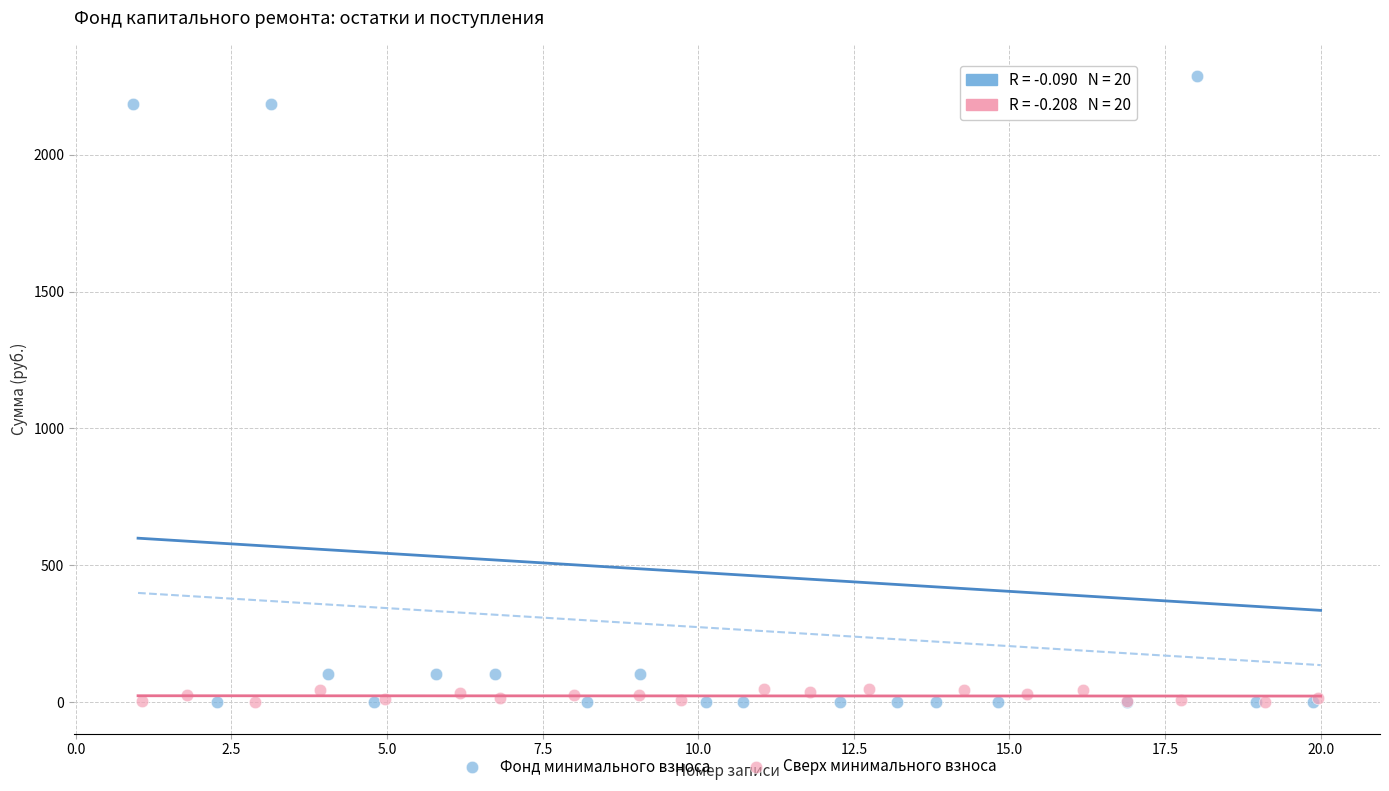

Which series contains the highest Y value?

Фонд минимального взноса